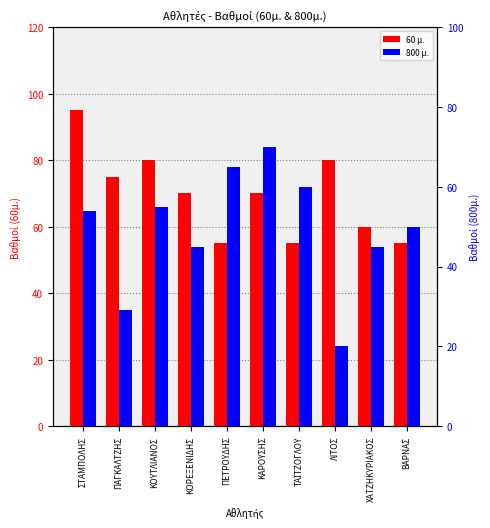

What is the average value of the 60 μ. series?

70